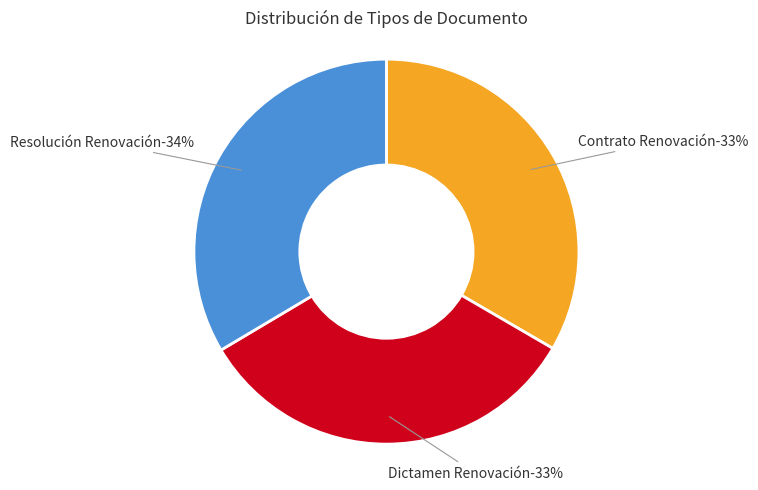

Rank the categories by value from highest to lowest.

Resolución Renovación, Contrato Renovación, Dictamen Renovación